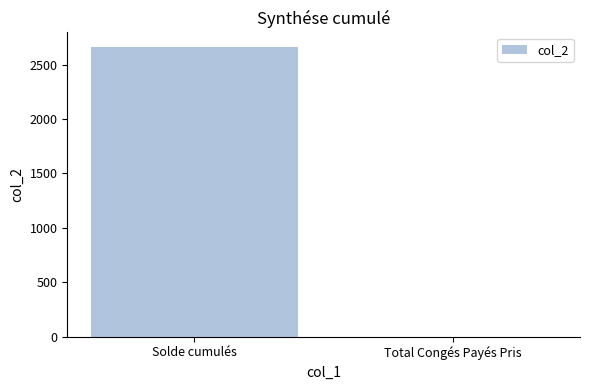

How many positive values are there?

1